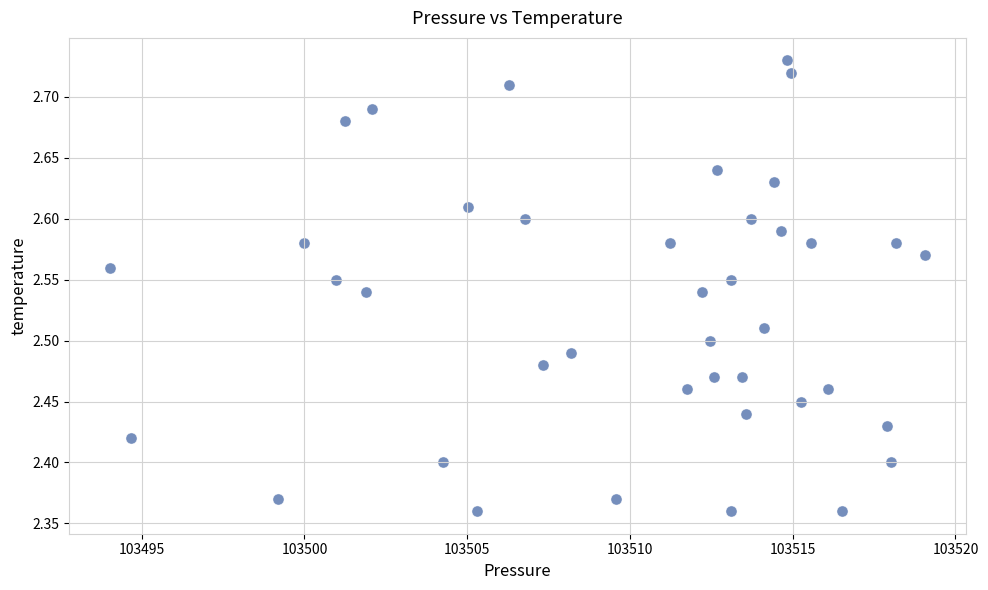

What is the range of X values (max minus min)?

25.0